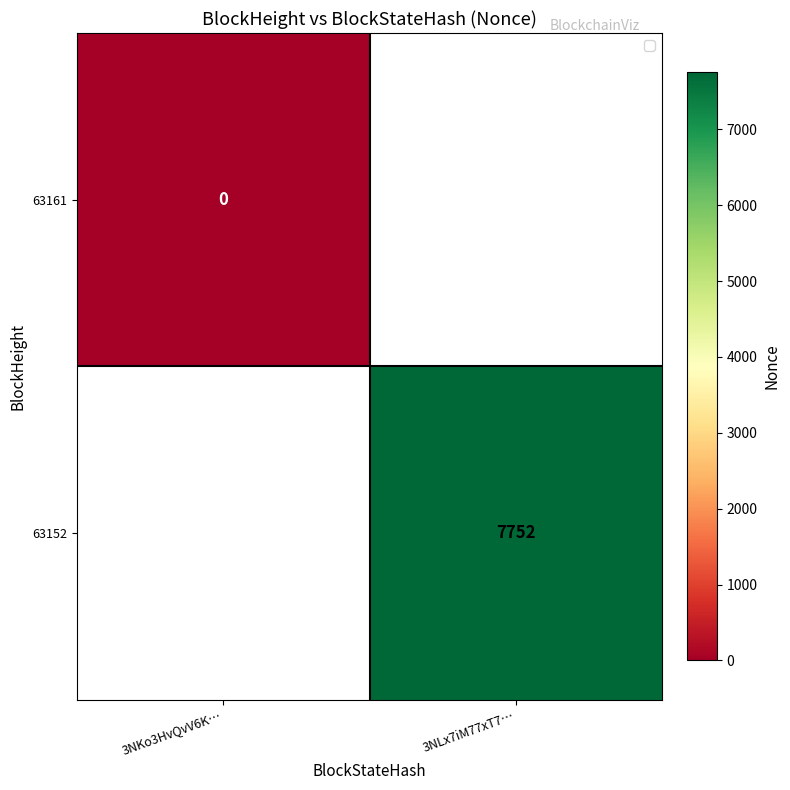

True or false: 63152 has a value of 7752 at 3NLx7iM77xT7….

True